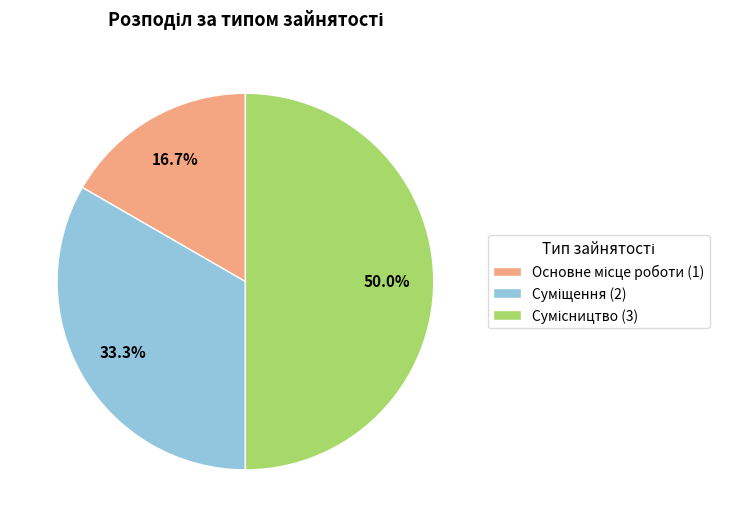

Which category has the biggest portion of the pie?

Сумісництво